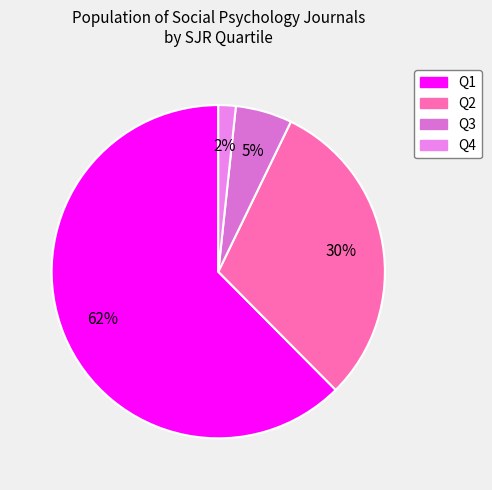

What is the largest slice in the pie chart?

Q1